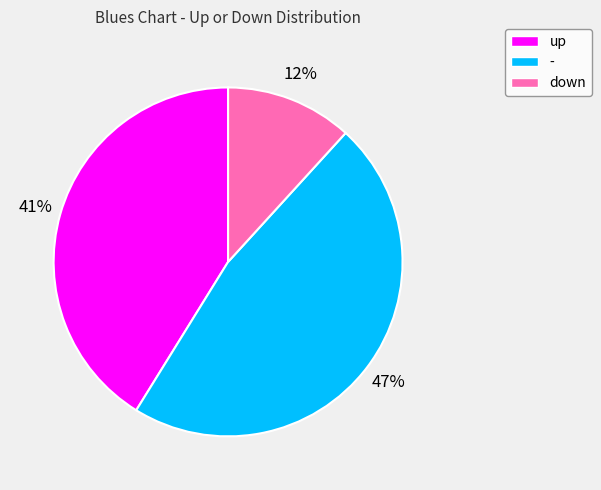

Which slice is the smallest?

down